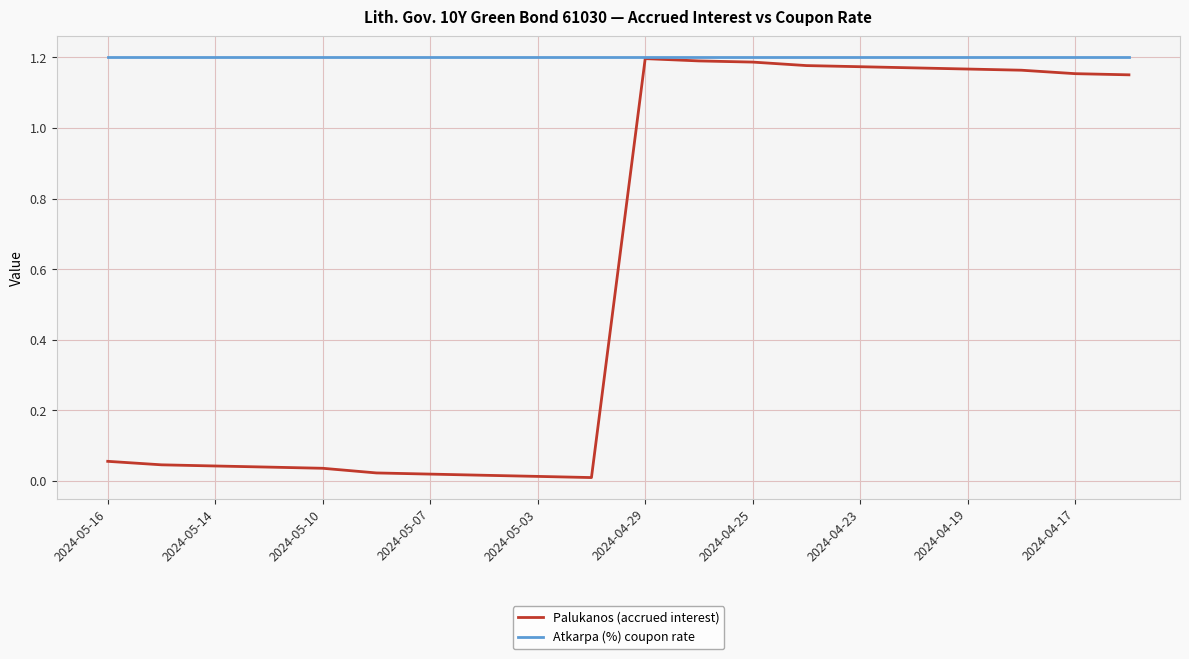

Which series has the largest range (max minus min)?

Palukanos (accrued interest)